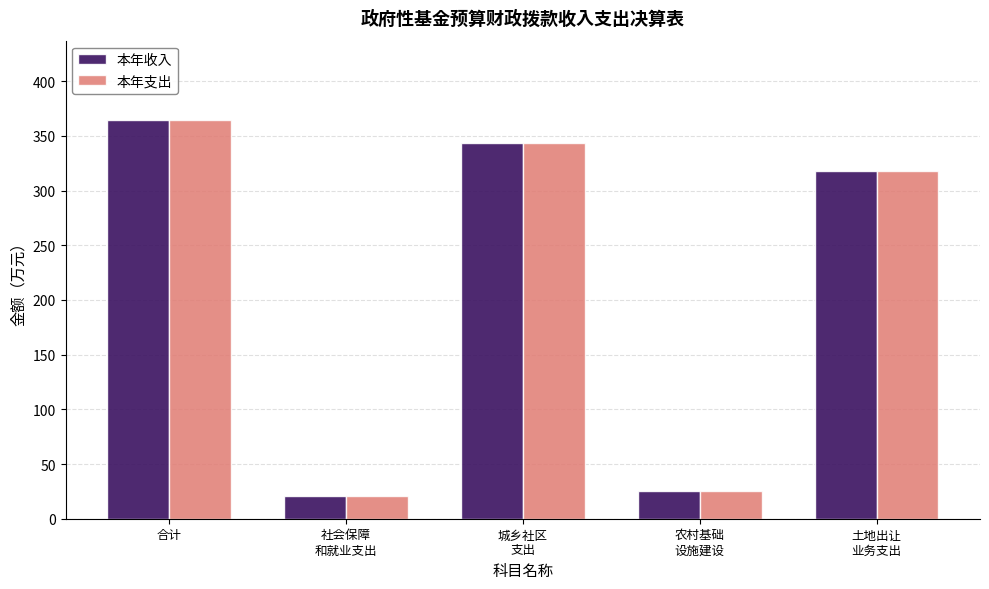

At how many categories does at least one series exceed 250?

3